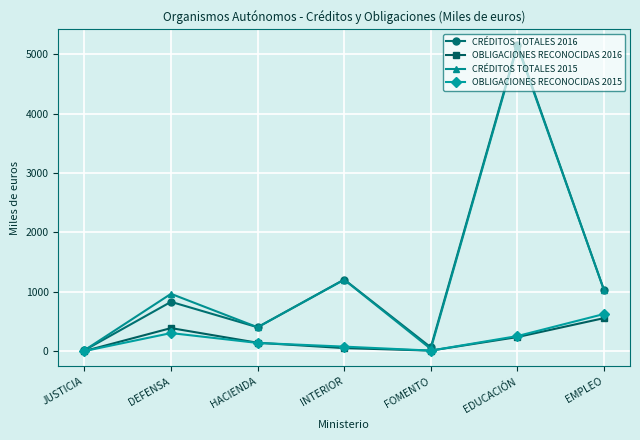

At which category does the chart reach its peak across all series?

EDUCACIÓN